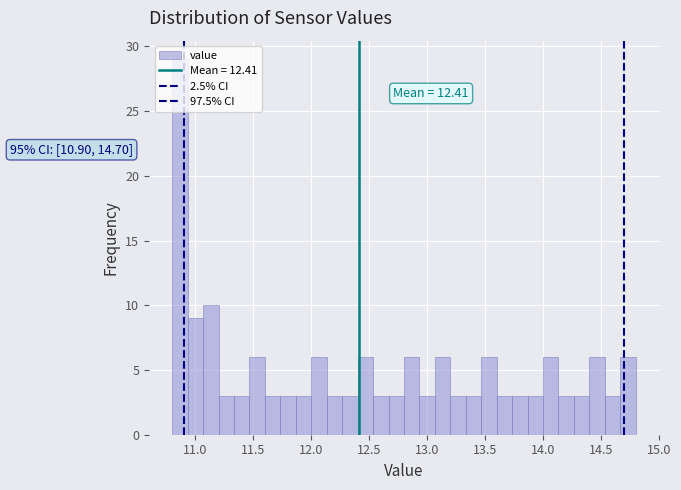

Around what value on the x-axis is the tallest bar? Give the approximate position of its centre, as read against the axis.

10.85